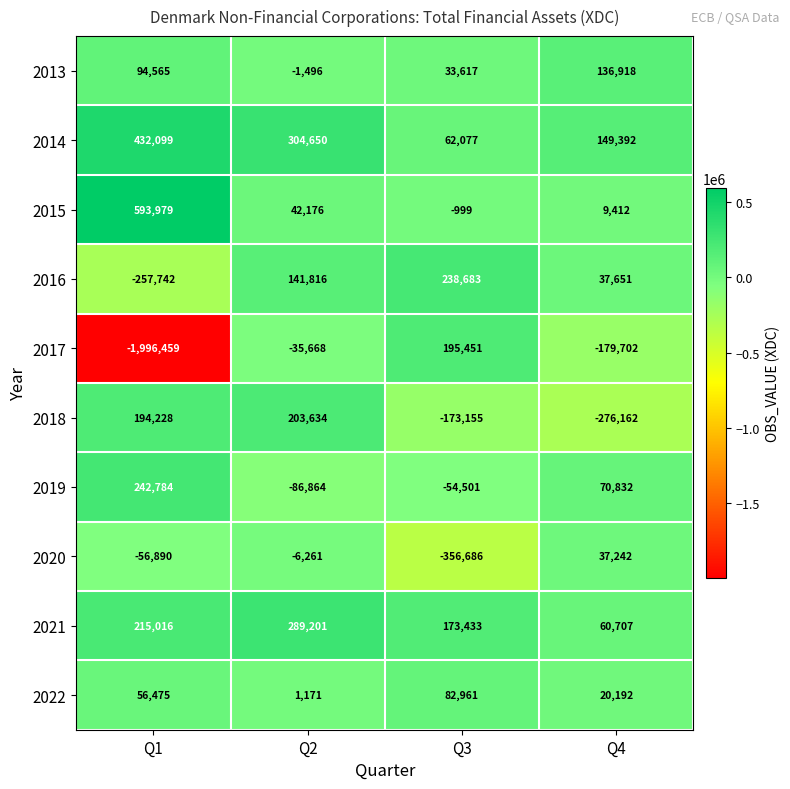

What is the maximum value for 2022?

82961